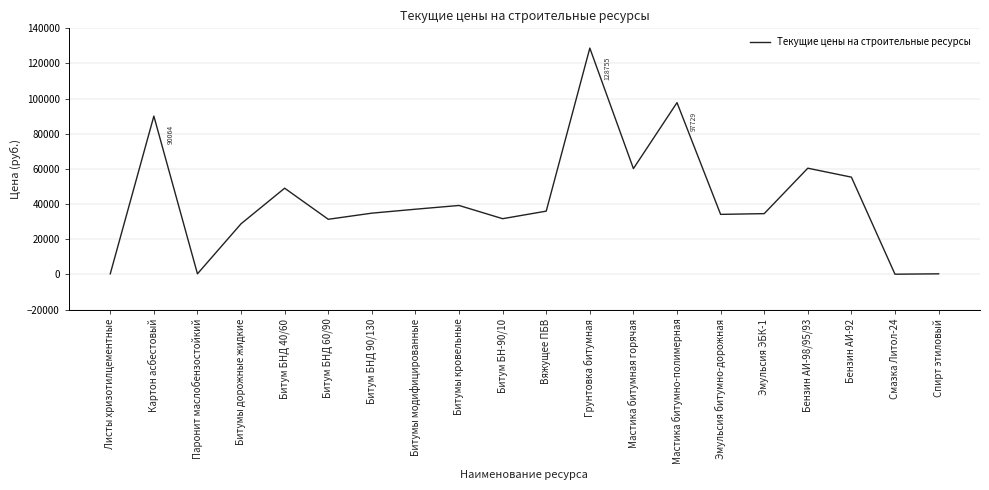

How many lines are shown in the chart?

1